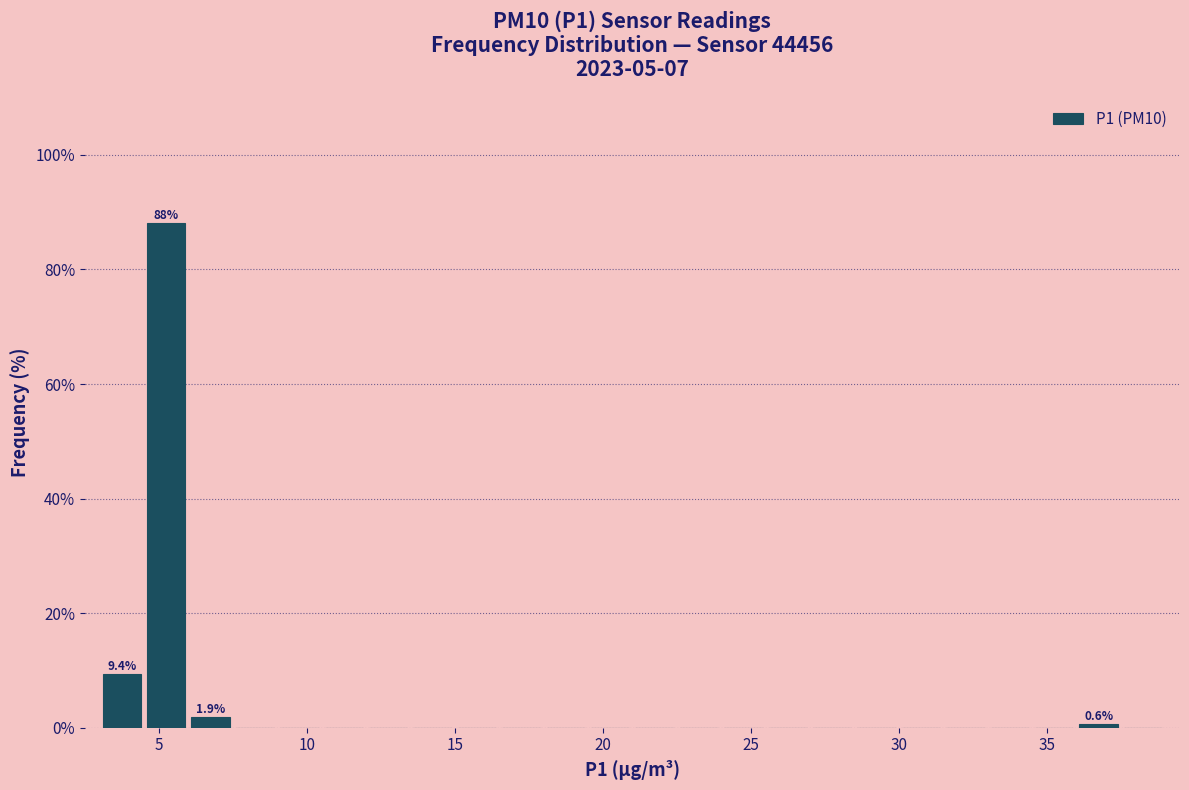

Around what value on the x-axis is the tallest bar? Give the approximate position of its centre, as read against the axis.

5.5